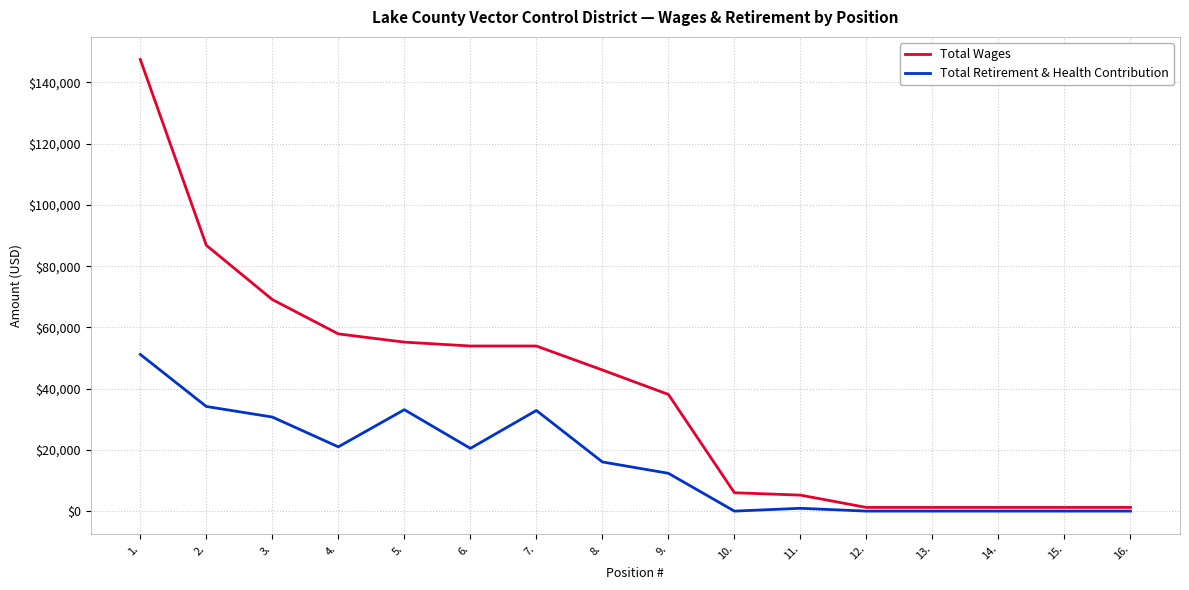

What is the maximum value shown in the chart?

147496